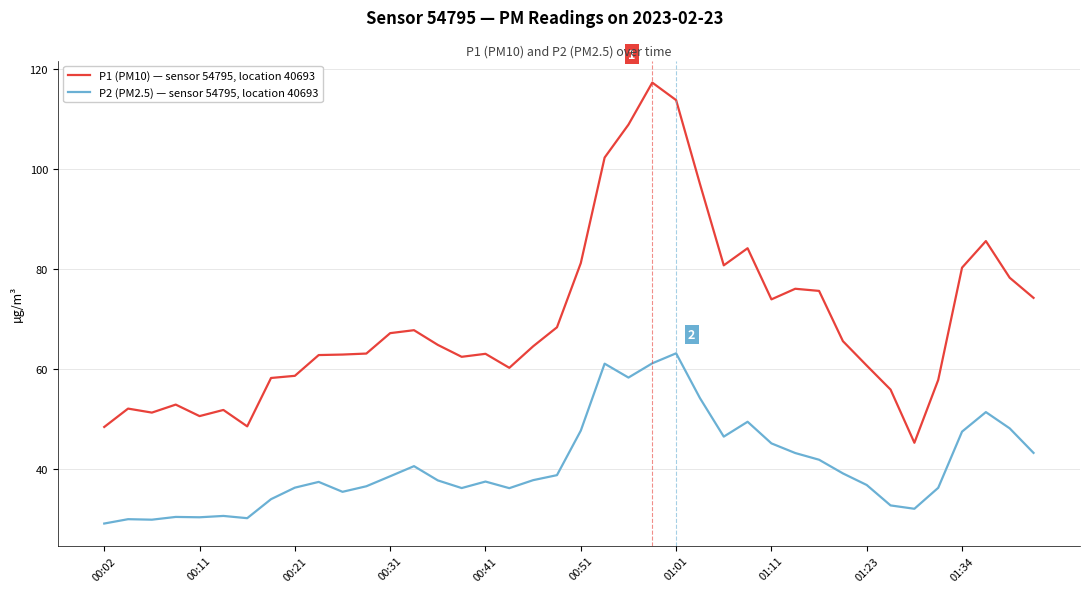

What are all the series names shown in the legend?

P1 (PM10) — sensor 54795, location 40693, P2 (PM2.5) — sensor 54795, location 40693